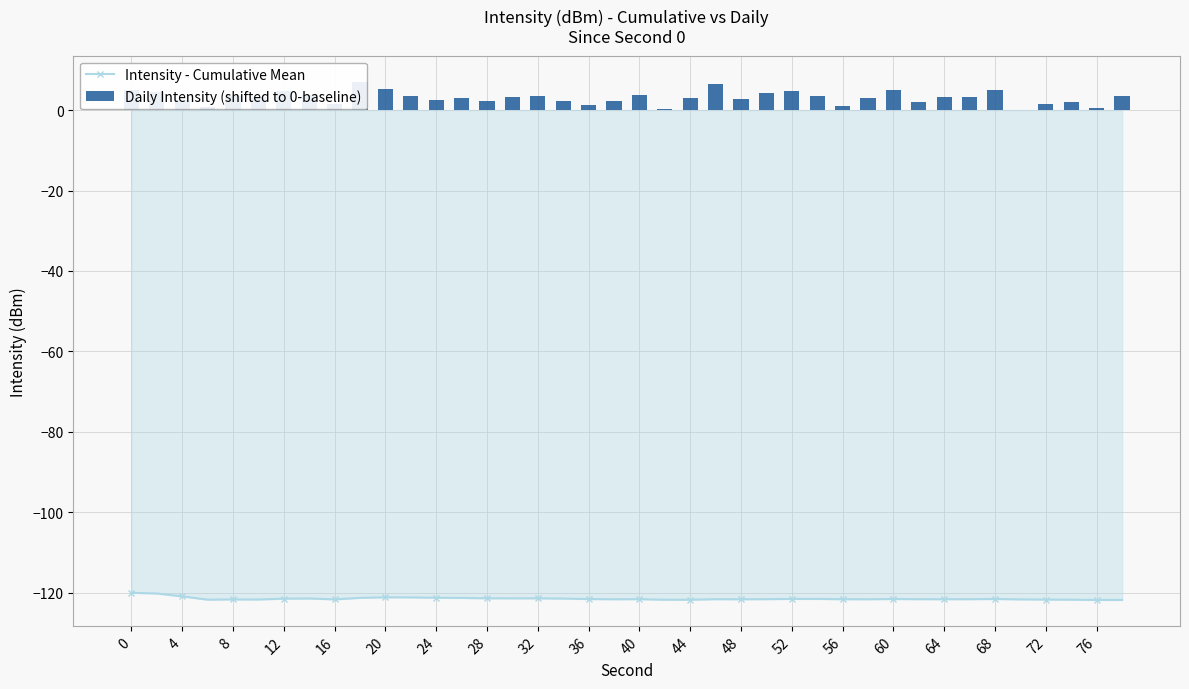

Rank the series by their maximum value, from highest to lowest.

Daily Intensity (shifted to 0-baseline), Intensity - Cumulative Mean